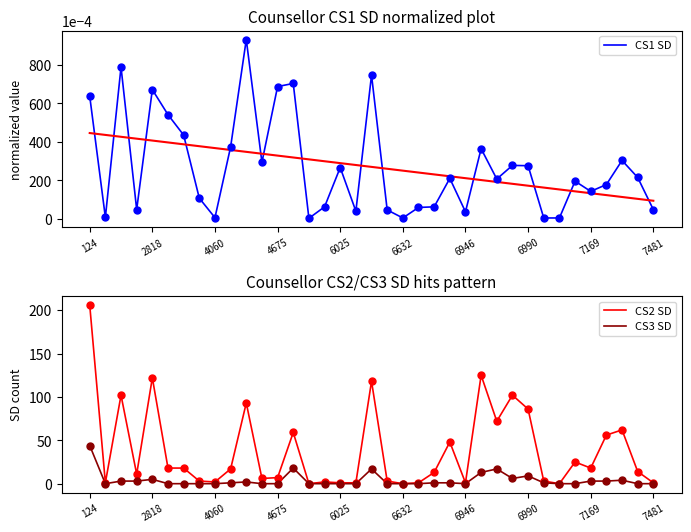

Which series contains the lowest Y value?

CS2 SD